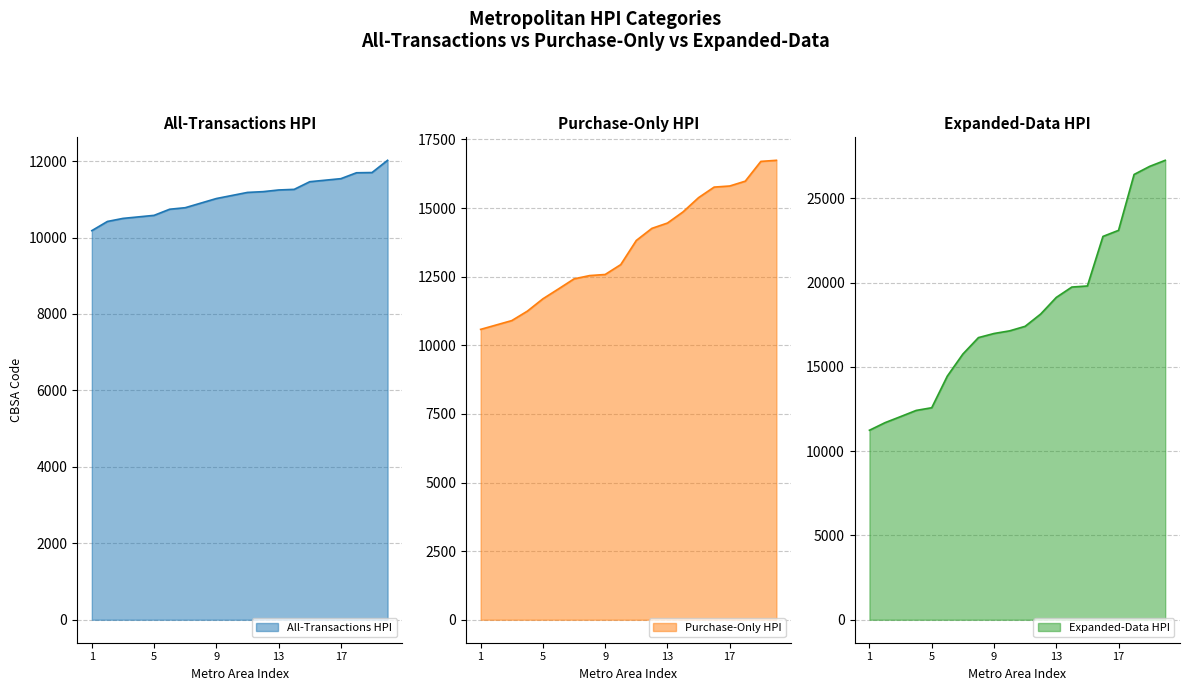

True or false: Purchase-Only HPI and Expanded-Data HPI intersect in this chart.

False